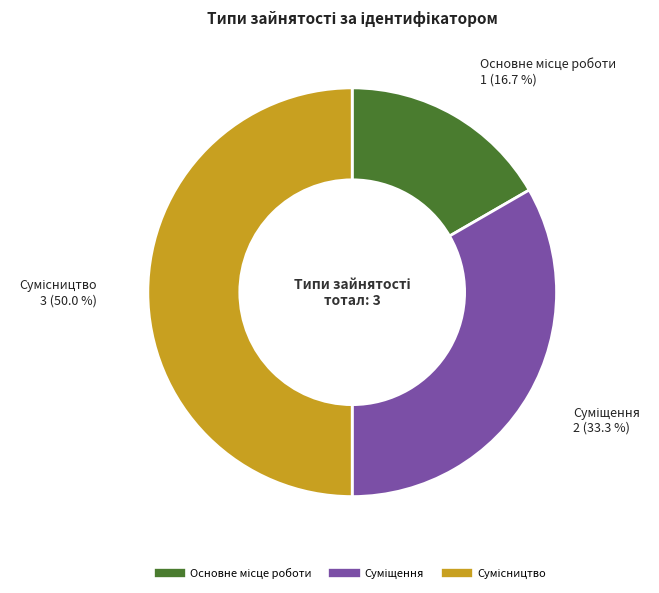

What is the largest slice in the pie chart?

Сумісництво